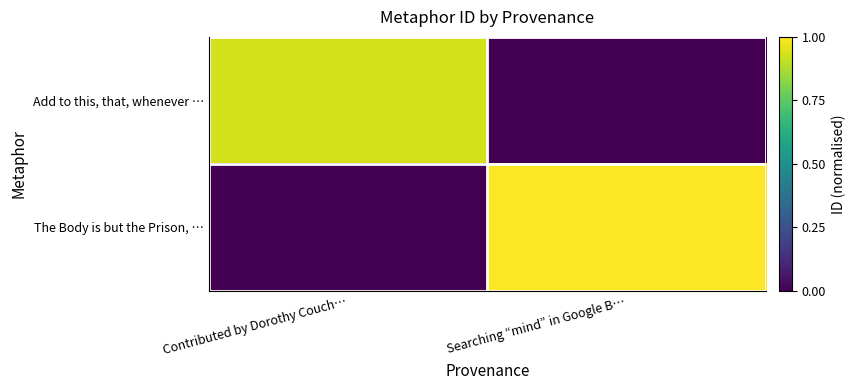

Reading left to right, what are all the values shown in this chart?

Add to this, that, whenever …: Contributed by Dorothy Couch…=0.9	Searching “mind” in Google B…=0.0
The Body is but the Prison, …: Contributed by Dorothy Couch…=0.0	Searching “mind” in Google B…=1.0